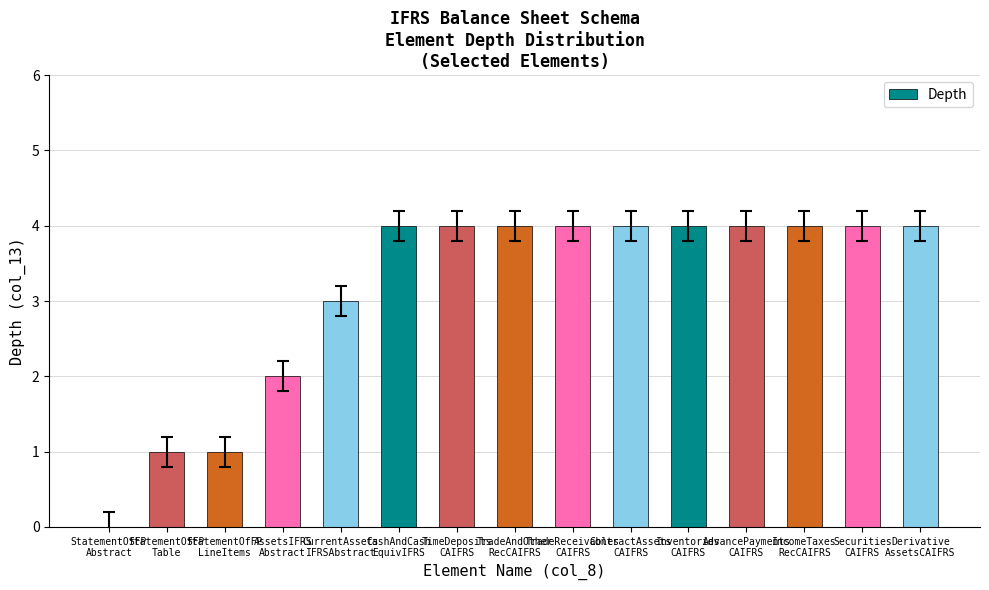

How many data points does each series have?

15